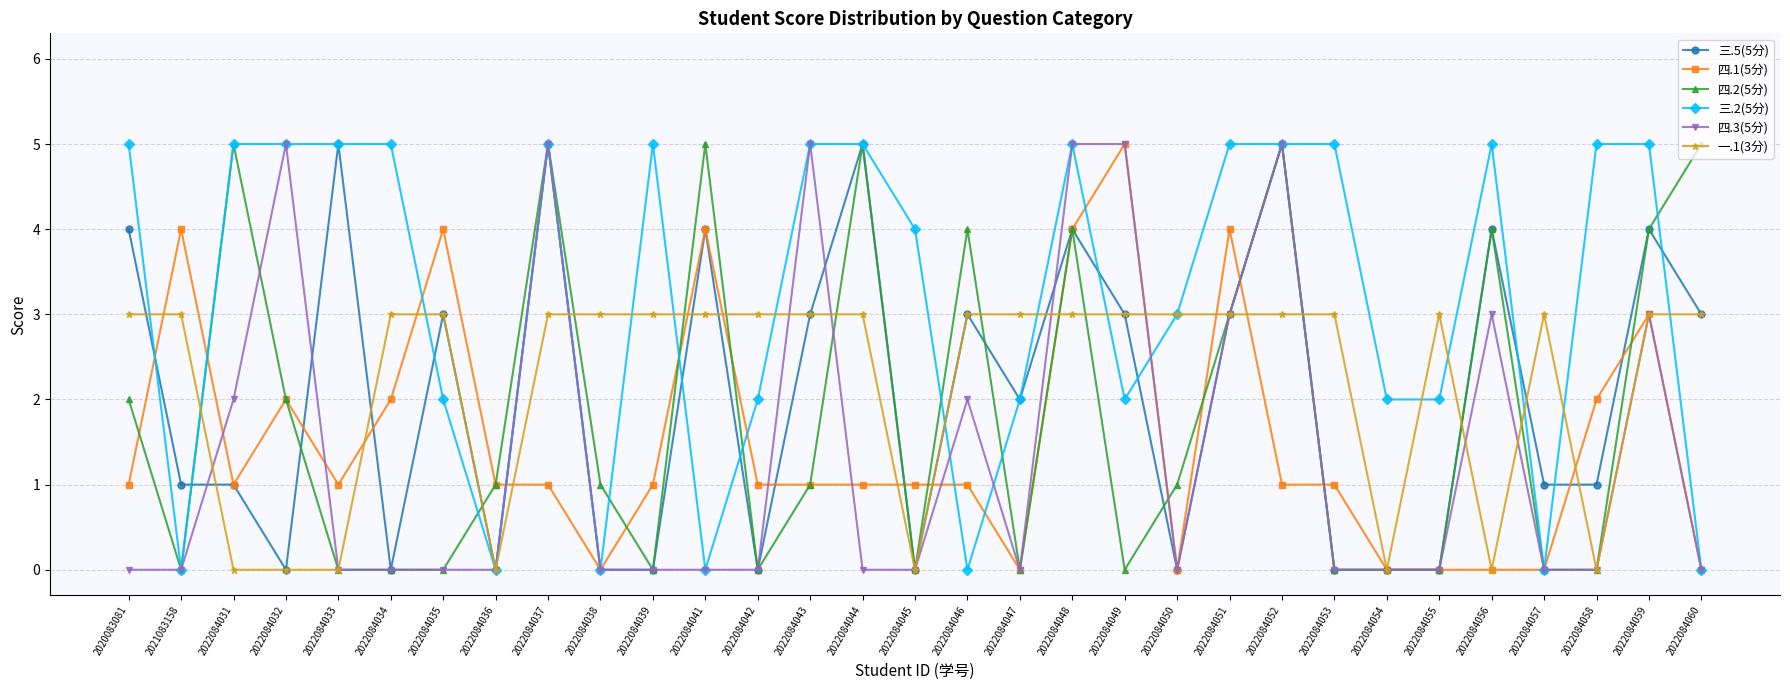

What is the total value across all series at 2022084041?

16